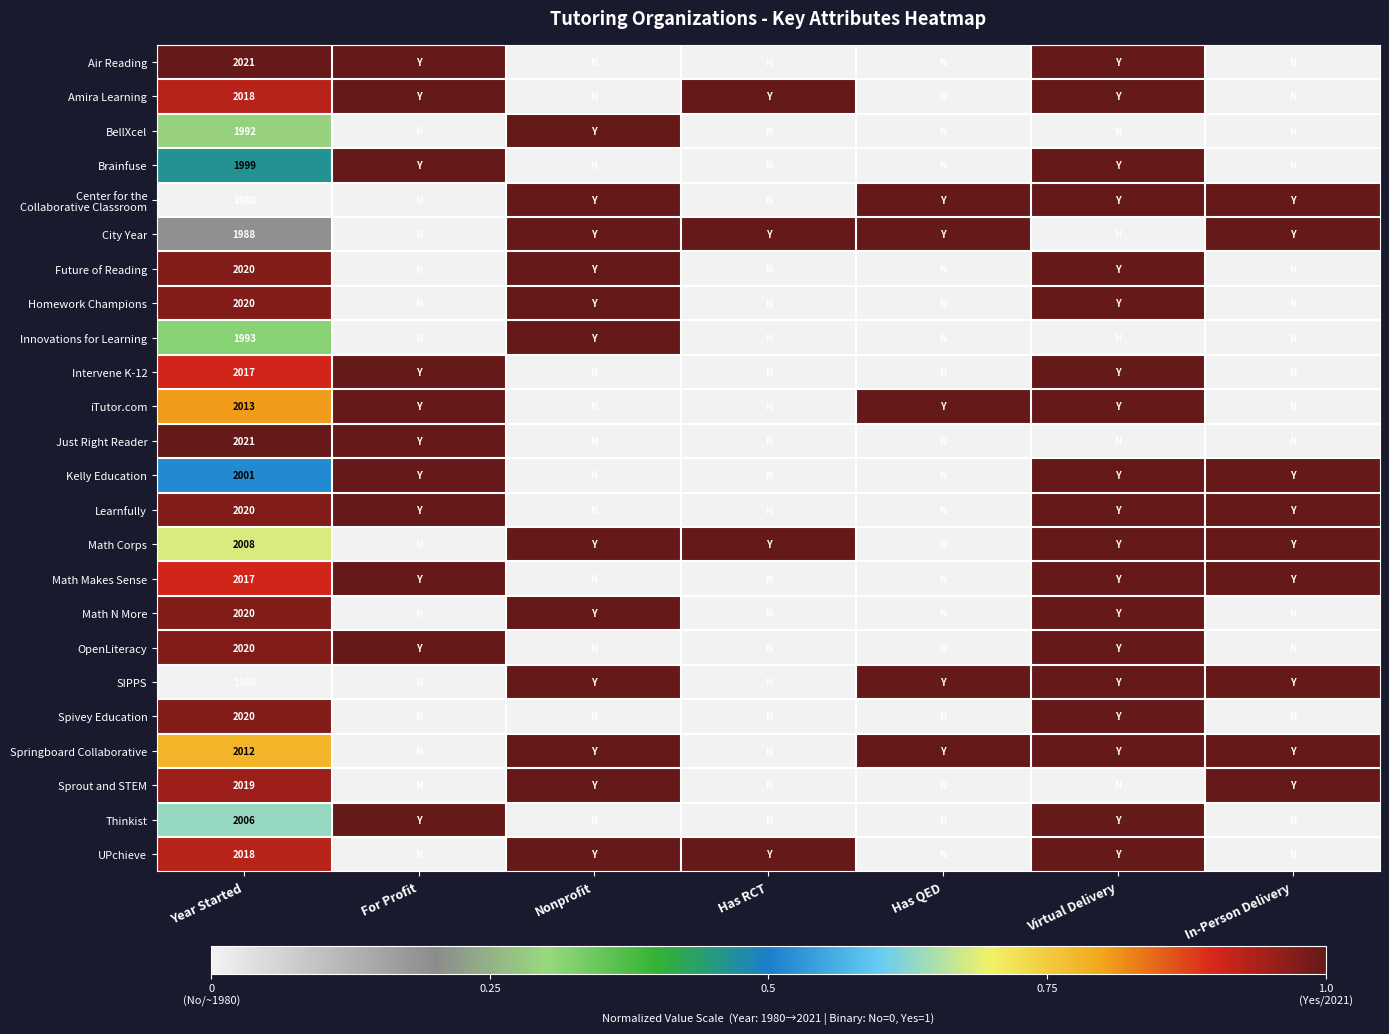

What is the total value across all series at Year Started?

48223